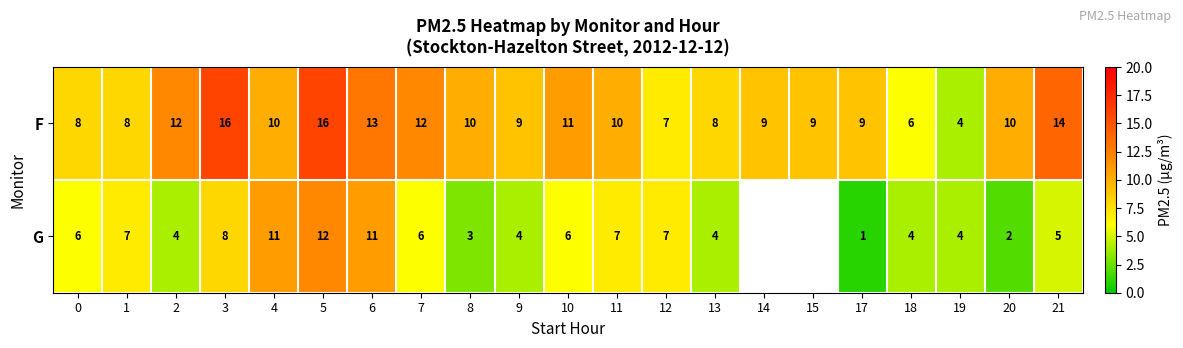

The value of G at 8 is 5. True or false?

False